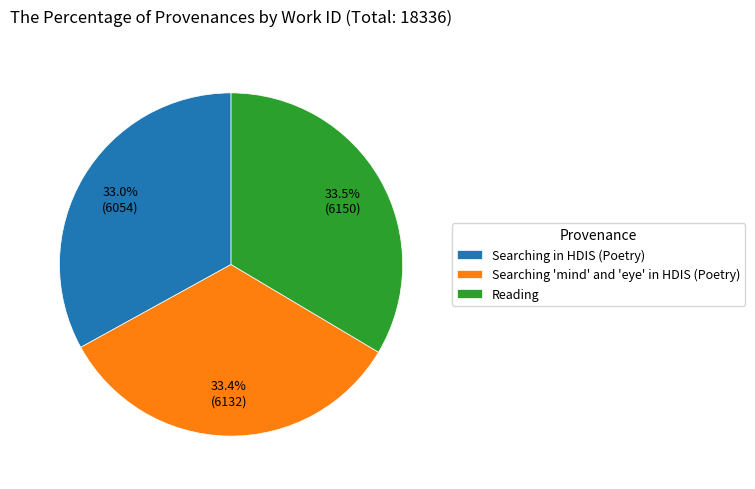

Combined, what portion of the pie is Reading and Searching in HDIS (Poetry)?

66.6%